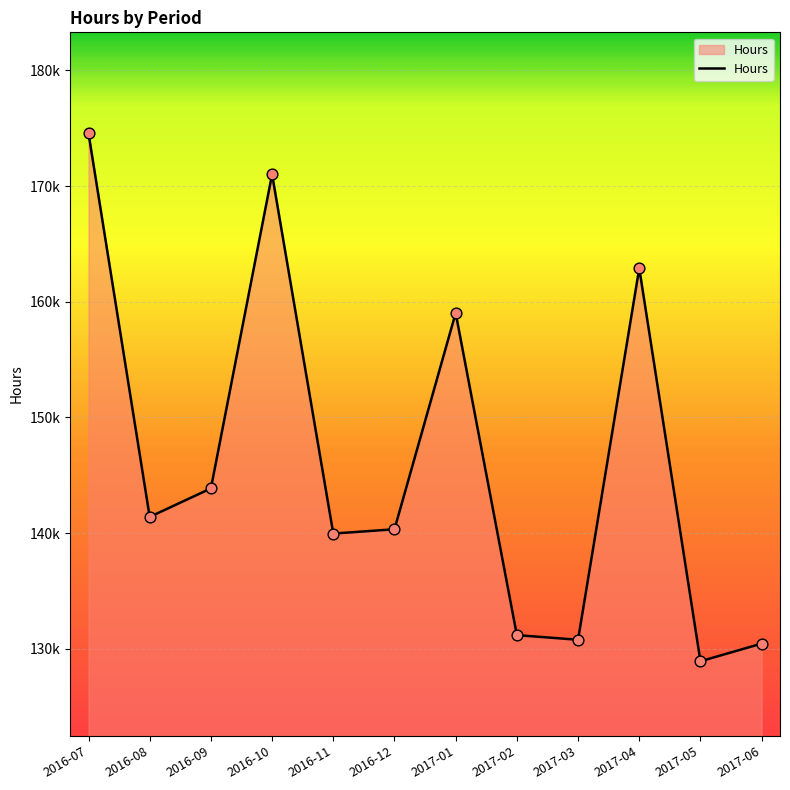

What is the ratio of the value at 2016-08 to the value at 2016-12?

1.0